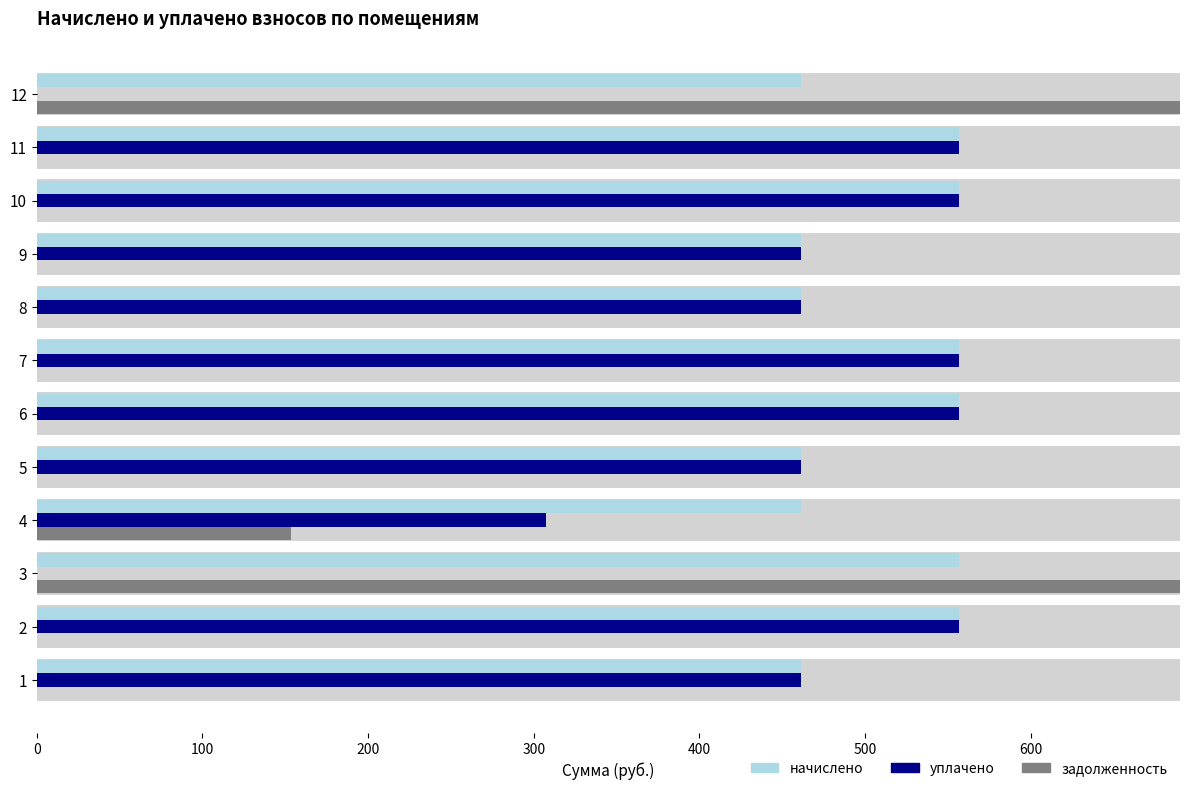

Between 5 and 11, which series saw the biggest shift?

начислено